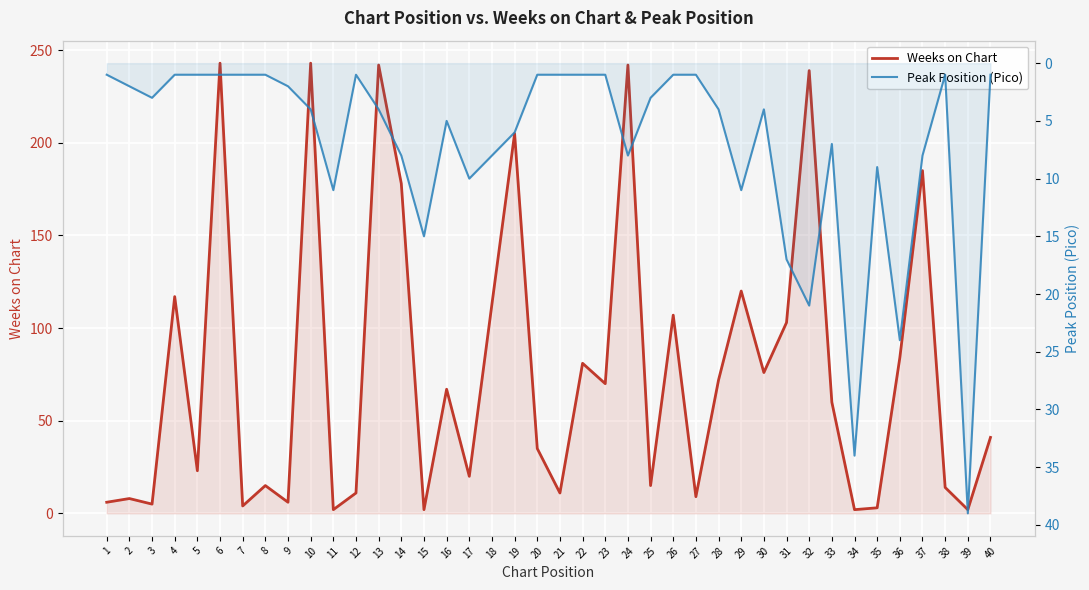

What is the maximum value shown in the chart?

243